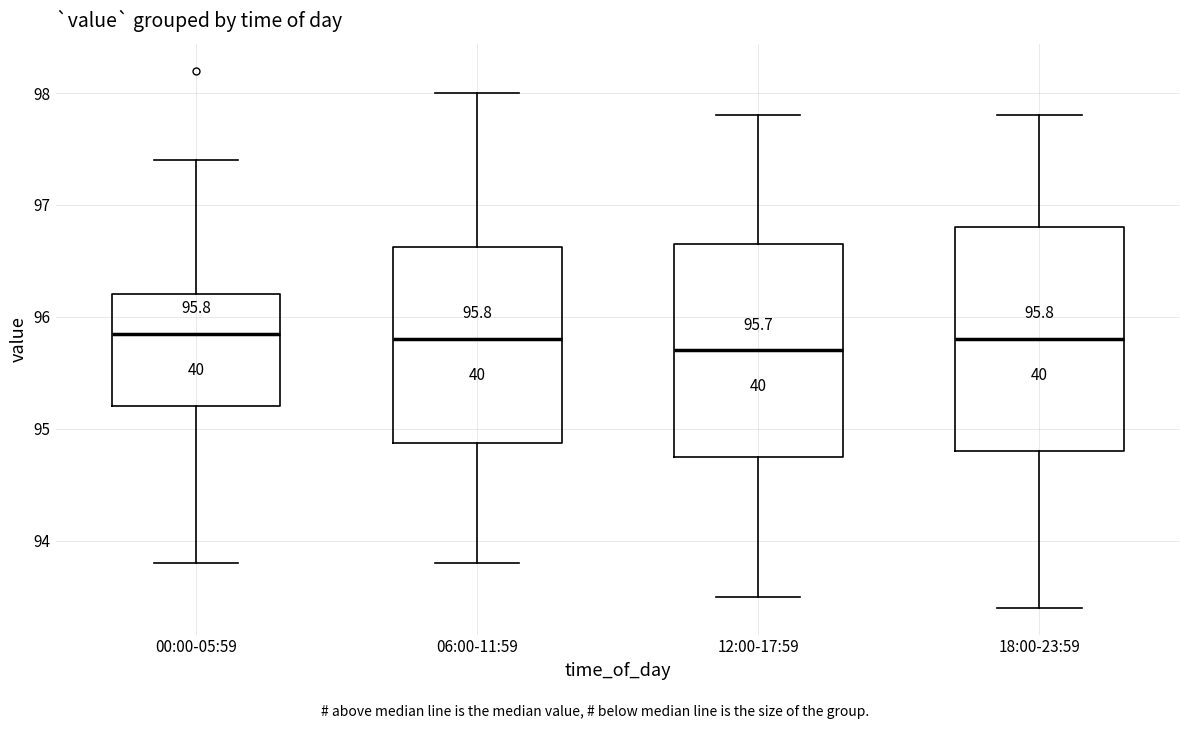

Comparing the boxes themselves (not the whiskers), which one is the tallest?

18:00-23:59